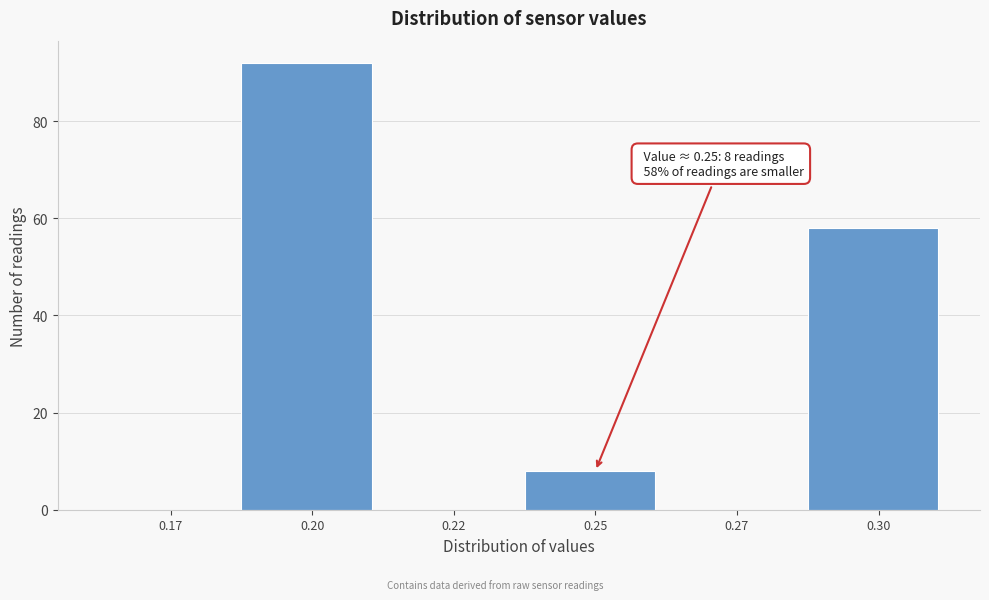

Reading left to right, extract all data points from this chart.

0.17=0	0.20=92	0.22=0	0.25=8	0.27=0	0.30=58